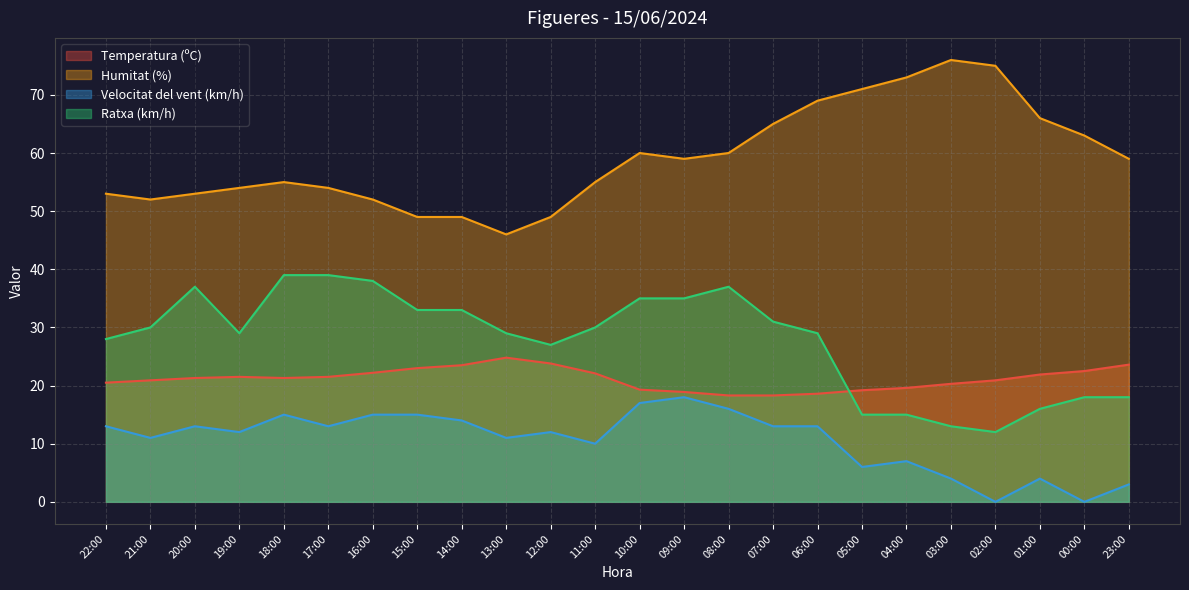

Which series has the widest spread of values?

Humitat (%)